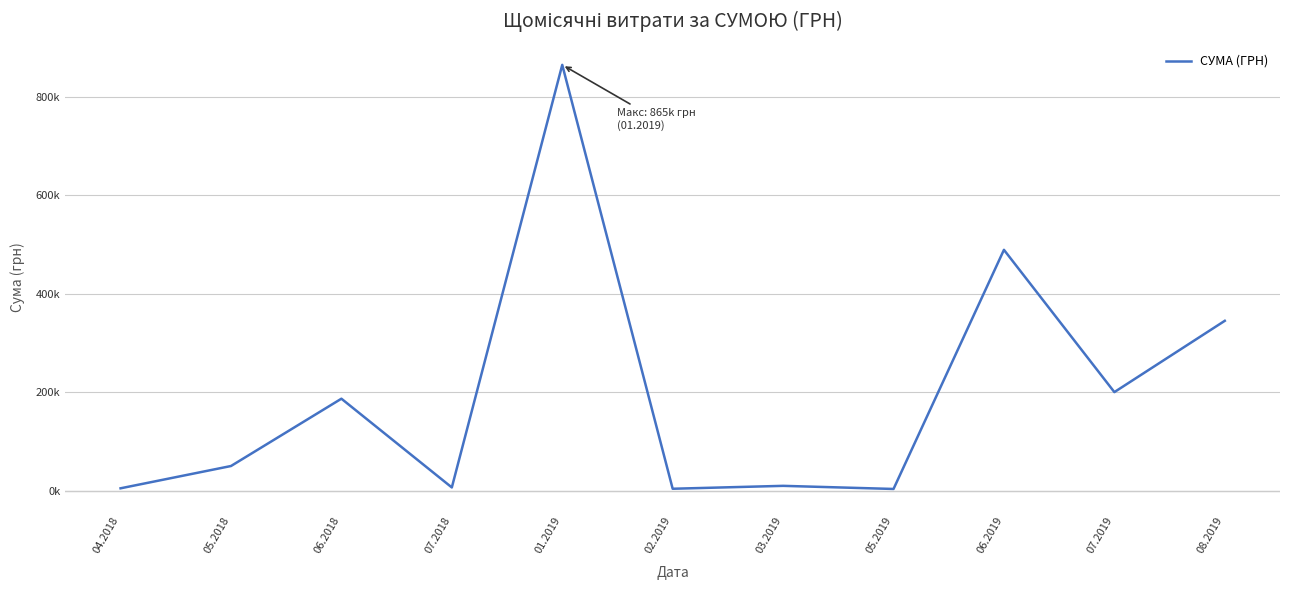

Where is the first local maximum?

06.2018